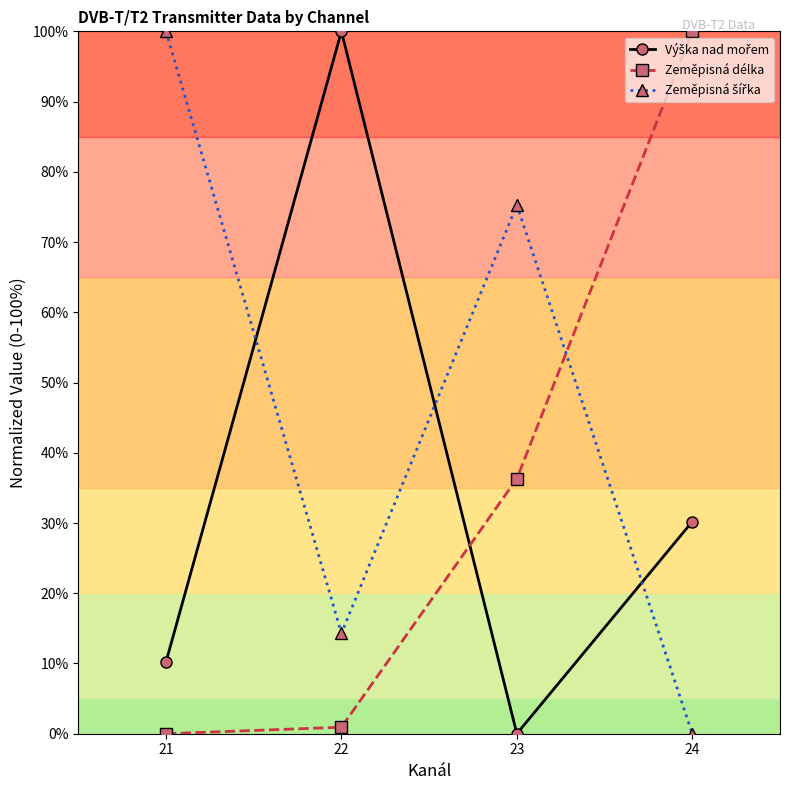

Where is Zeměpisná délka nearest to the value 50?

23